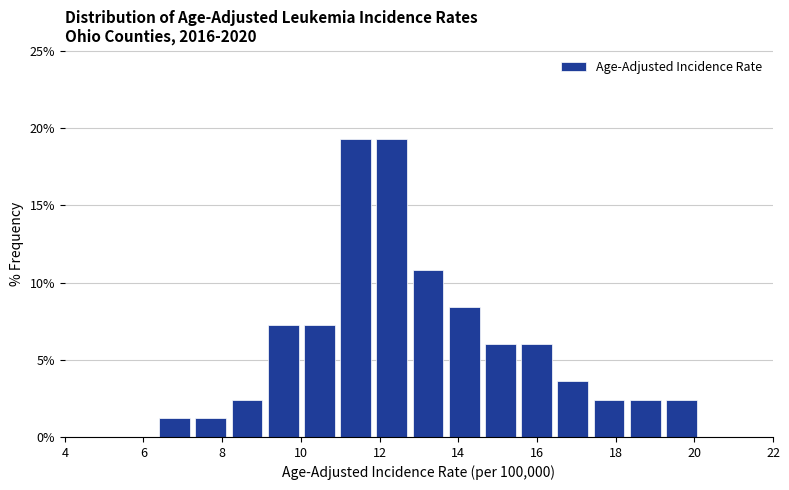

Reading left to right, list every bar in this chart as the range it spans on the x-axis followed by its height. Neither the bar edges nor the heights are printed on the chart, so give them approximately, as read against the axes.

6.40 to 7.32: 1.0
7.32 to 8.24: 1.0
8.24 to 9.16: 2.5
9.16 to 10.08: 7.0
10.08 to 11.00: 7.0
11.00 to 11.92: 19.5
11.92 to 12.84: 19.5
12.84 to 13.76: 11.0
13.76 to 14.68: 8.5
14.68 to 15.60: 6.0
15.60 to 16.52: 6.0
16.52 to 17.44: 3.5
17.44 to 18.36: 2.5
18.36 to 19.28: 2.5
19.28 to 20.20: 2.5